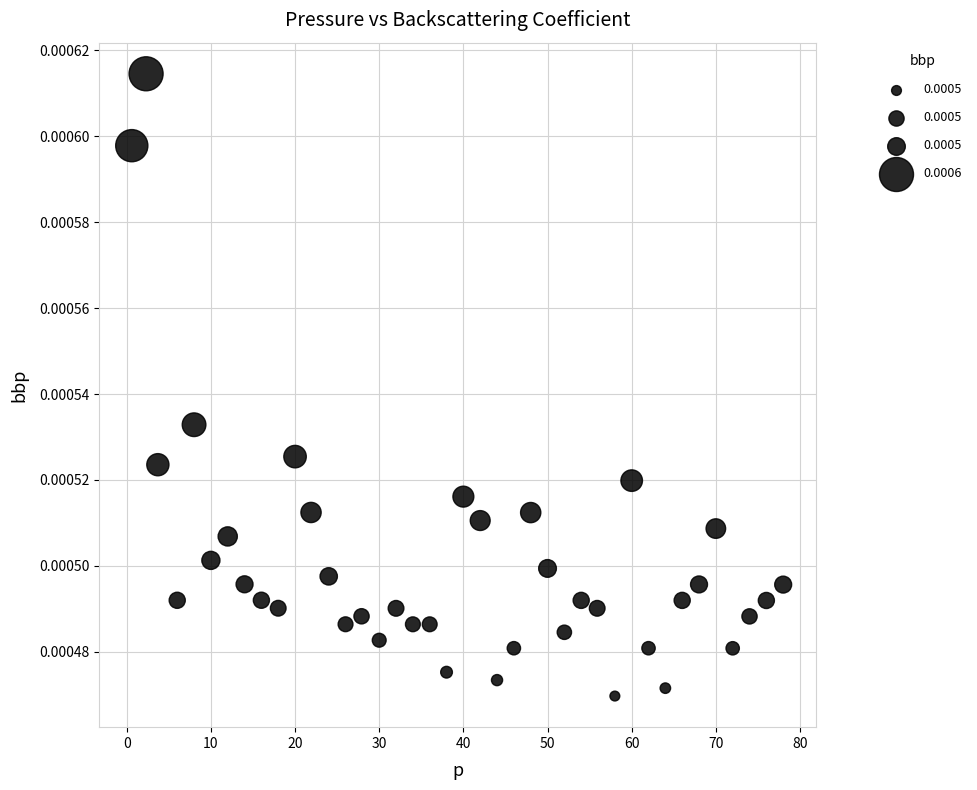

What is the range of X values (max minus min)?

77.4